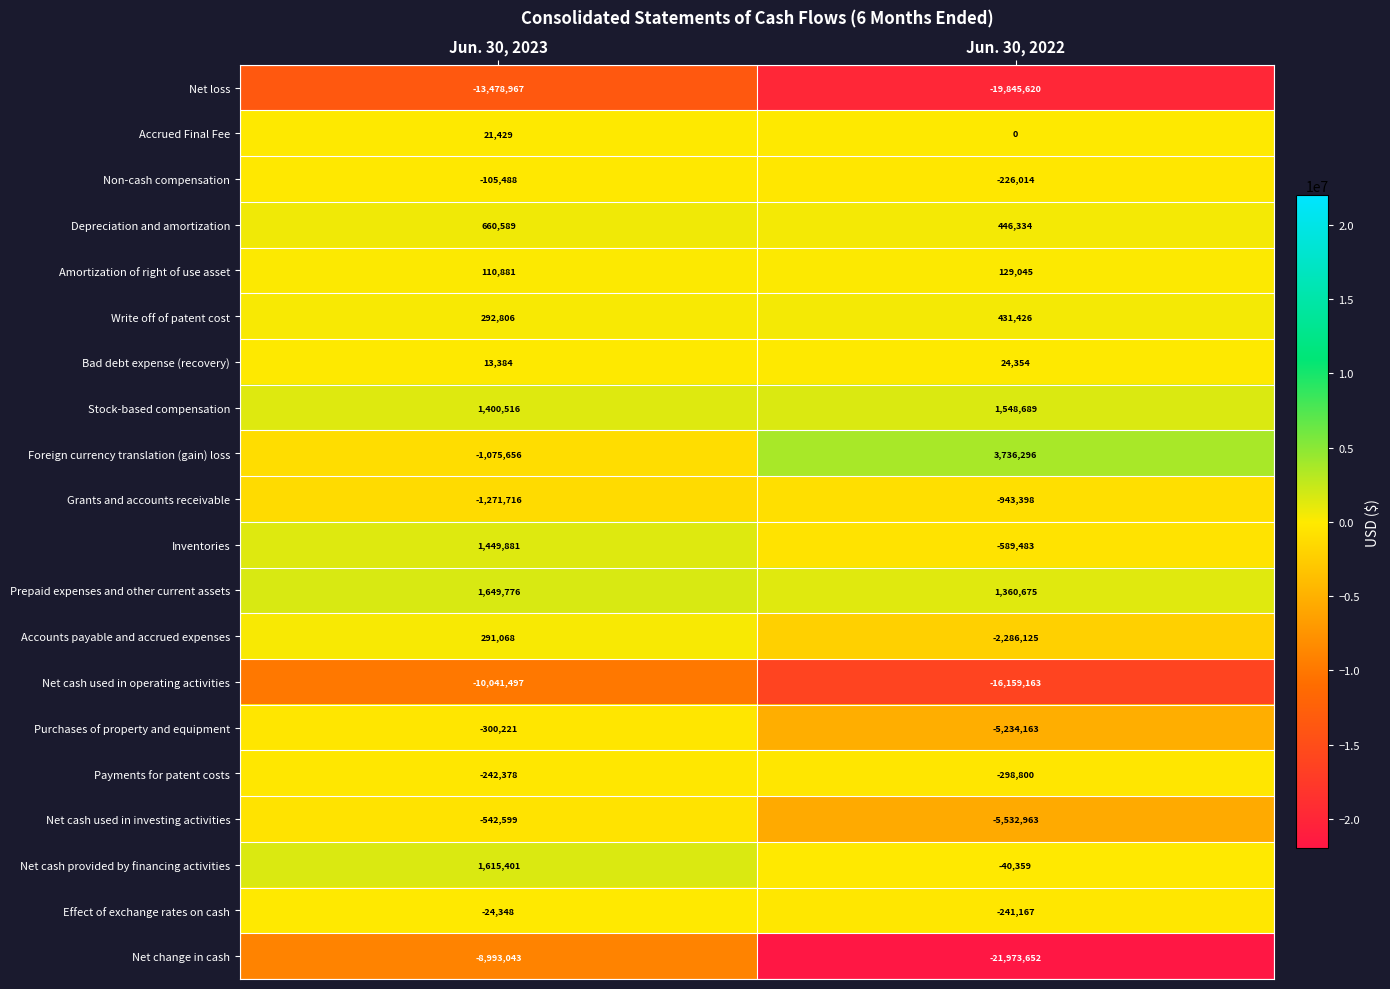

Between Jun. 30, 2023 and Jun. 30, 2022, which series saw the biggest shift?

Net change in cash